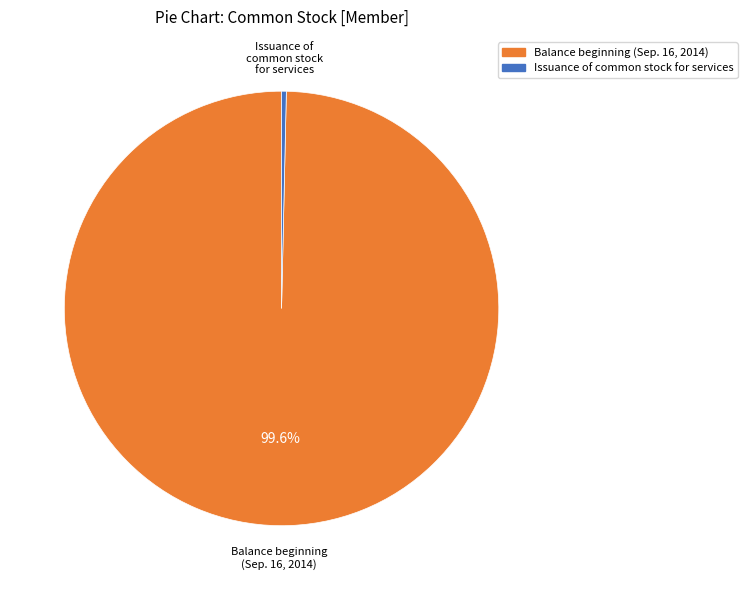

Between Issuance of common stock for services and Balance beginning (Sep. 16, 2014), which is larger?

Balance beginning (Sep. 16, 2014)